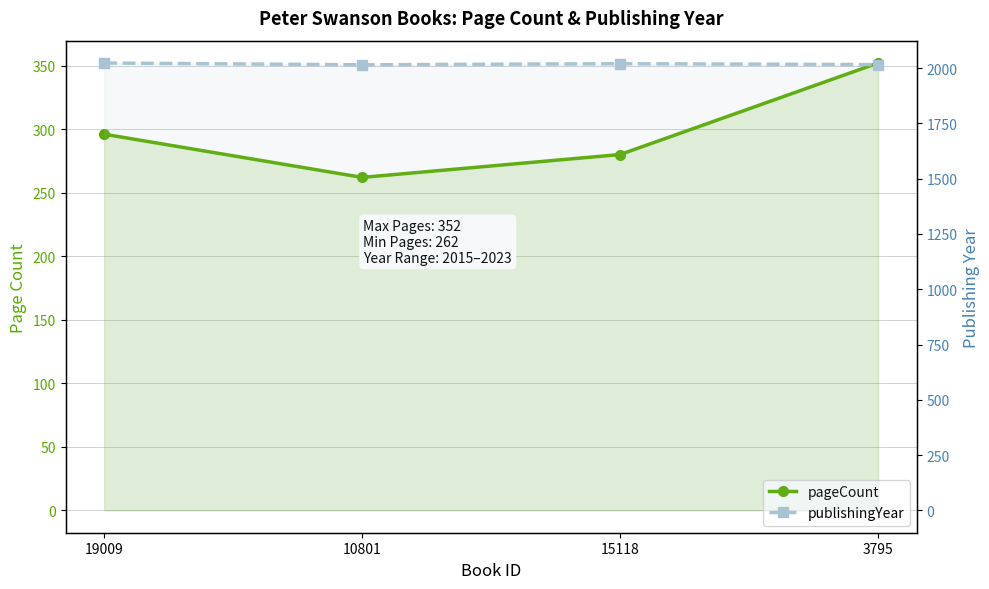

At which label does publishingYear first exceed 2020?

19009